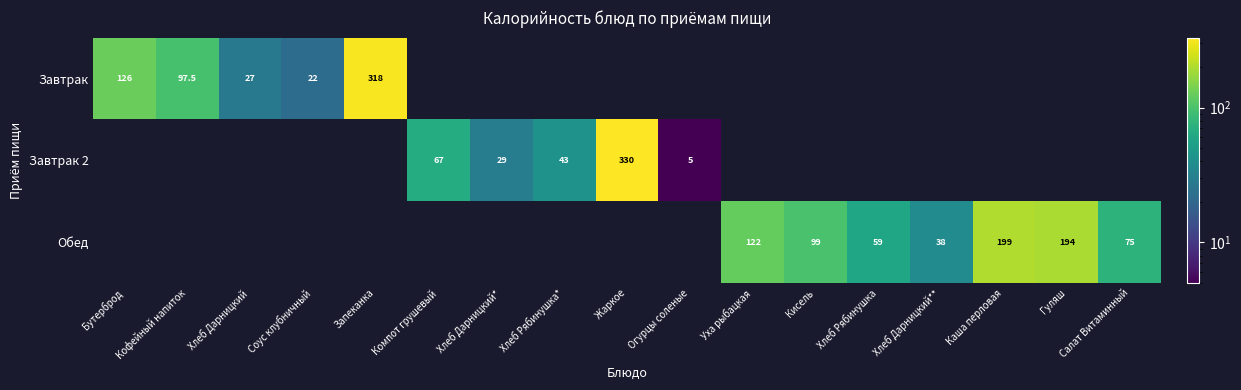

True or false: Завтрак has a value of 27.0 at Хлеб Дарницкий.

True